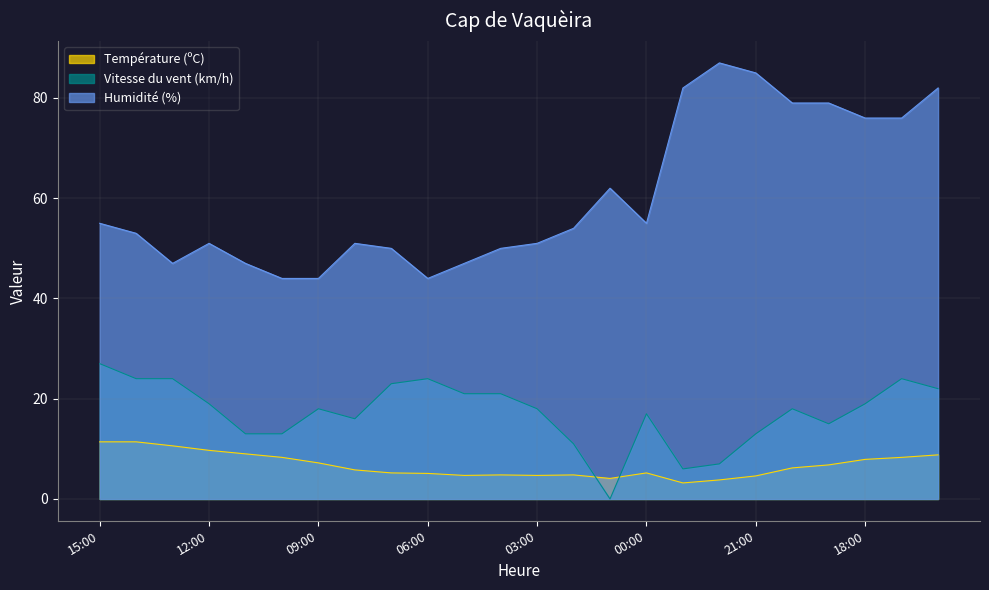

True or false: Humidité (%) and Vitesse du vent (km/h) intersect in this chart.

False